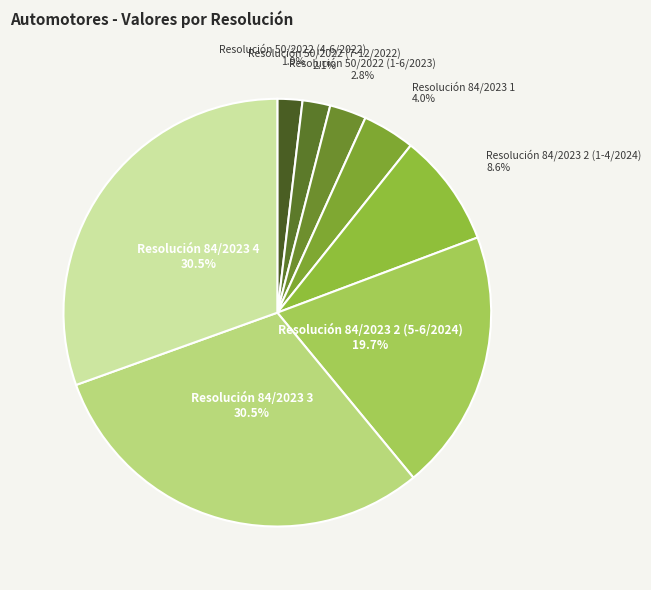

How many slices are in this pie chart?

8